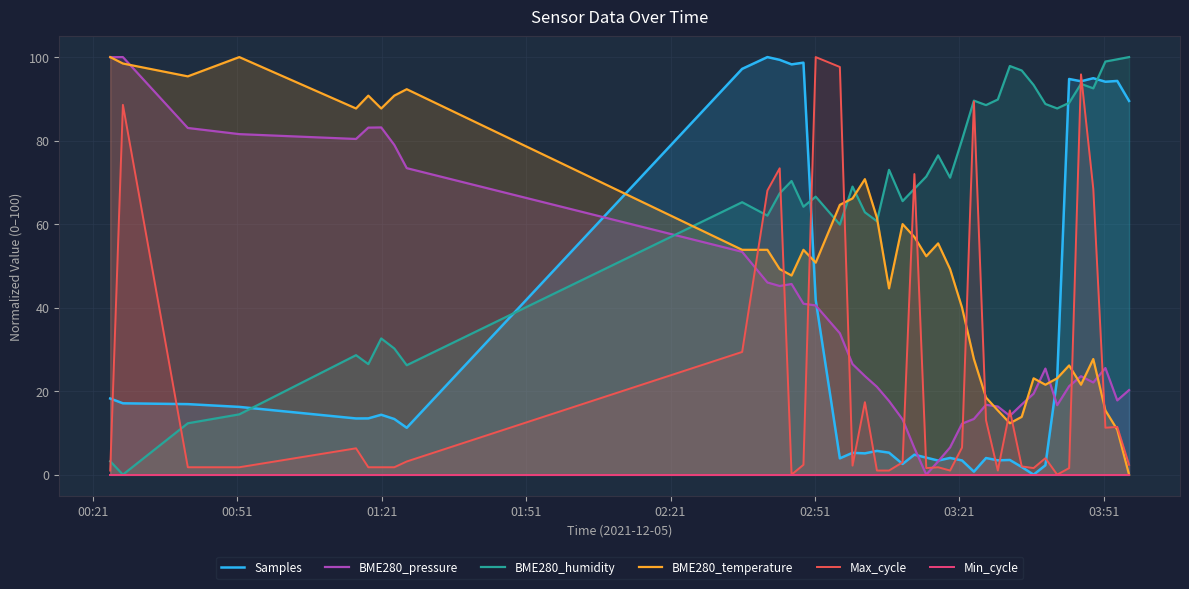

What is the highest value of the BME280_humidity series?

100.0